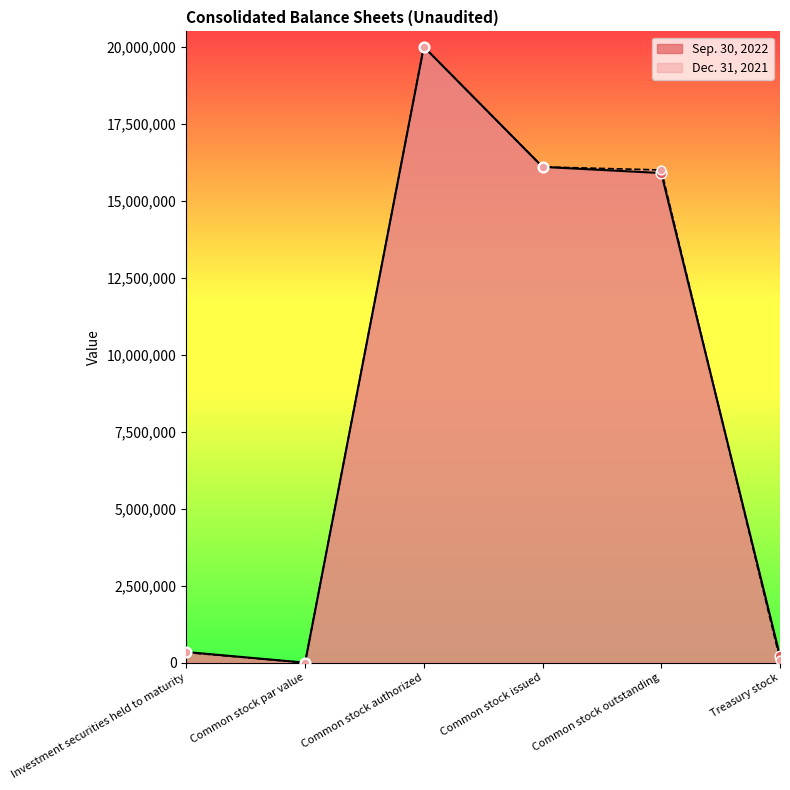

At which category is the sum across all series the highest?

Common stock authorized